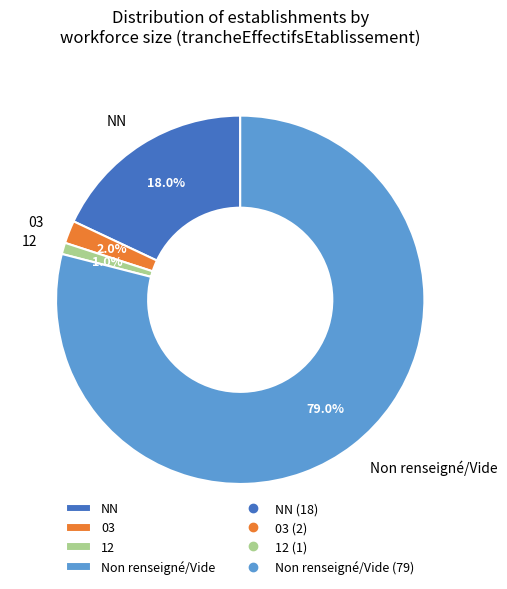

How many segments does this pie chart have?

4